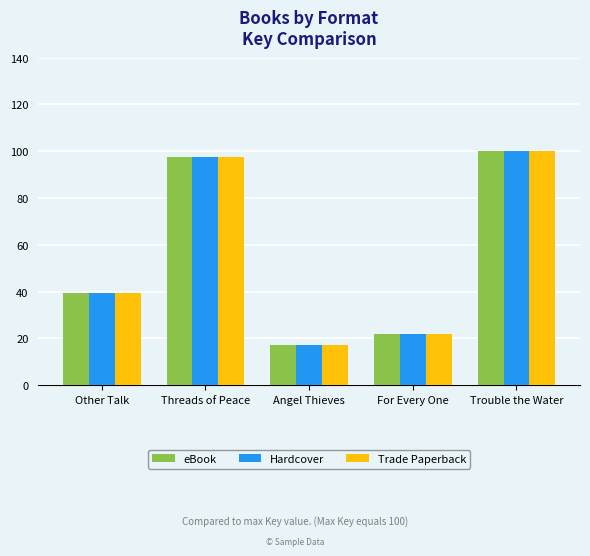

What is the label of the 2nd bar from the left?

Threads of Peace